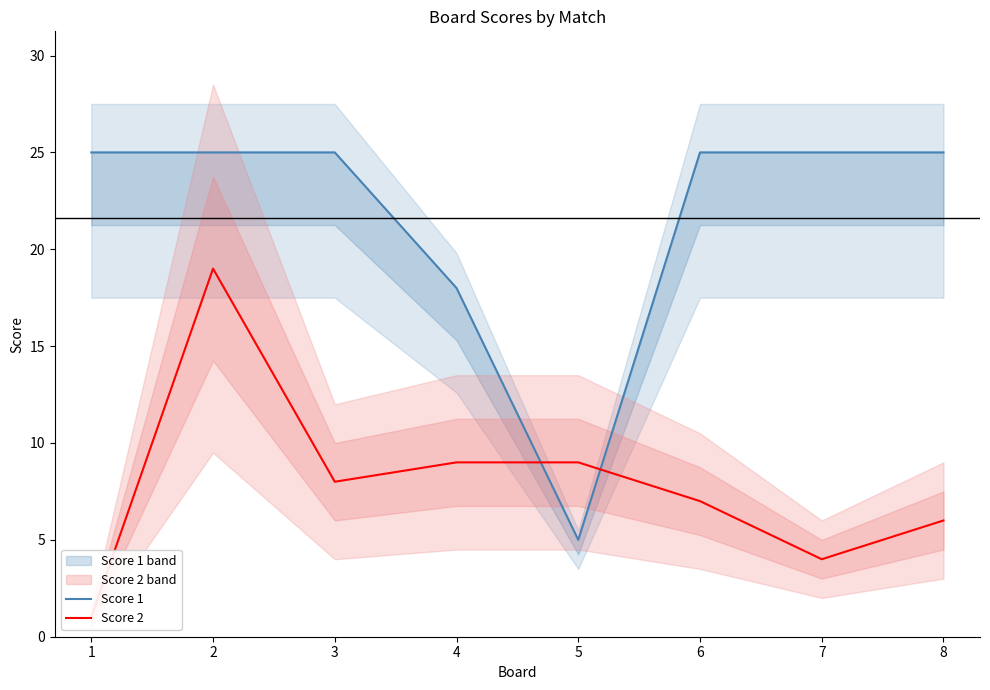

The Score 2 series shows 6 at 2. True or false?

False